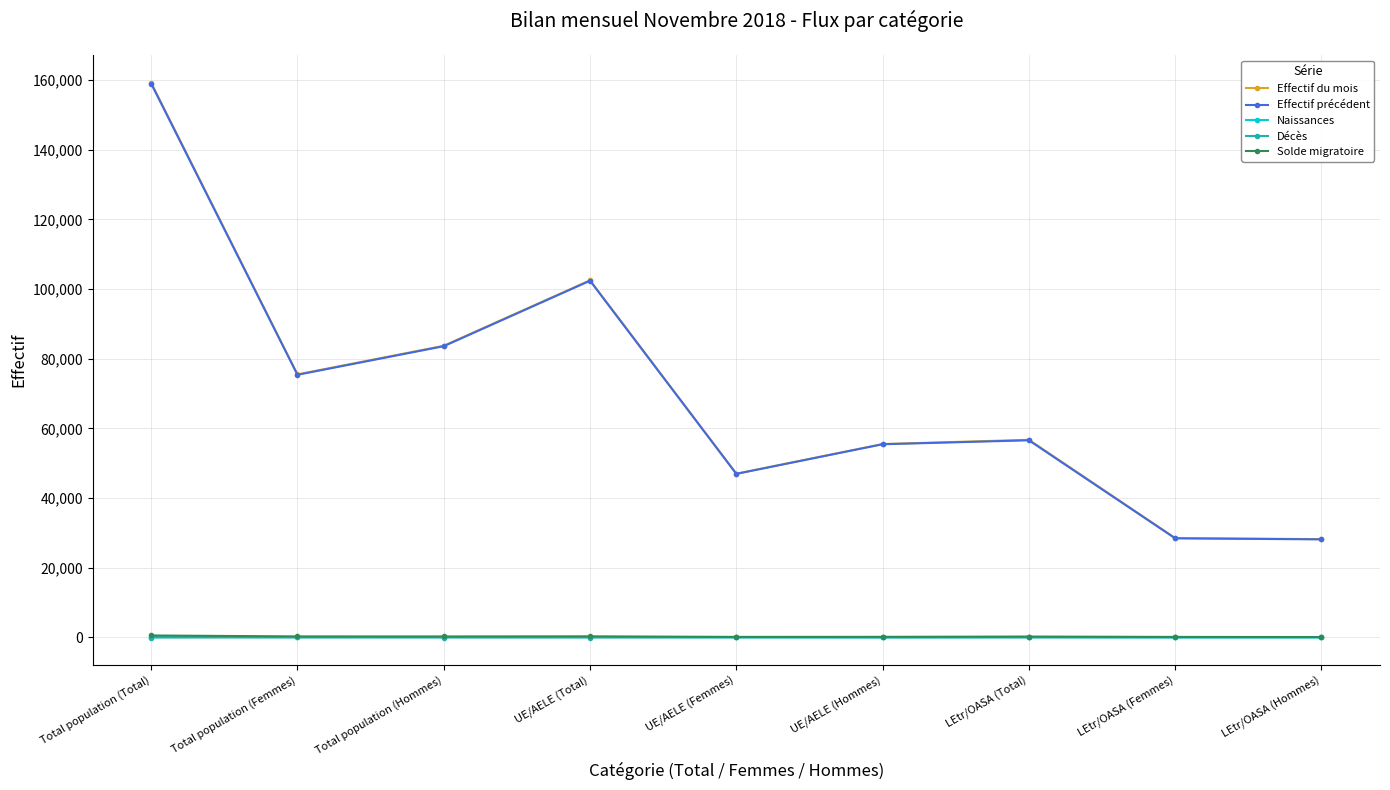

Which series has the largest range (max minus min)?

Effectif du mois